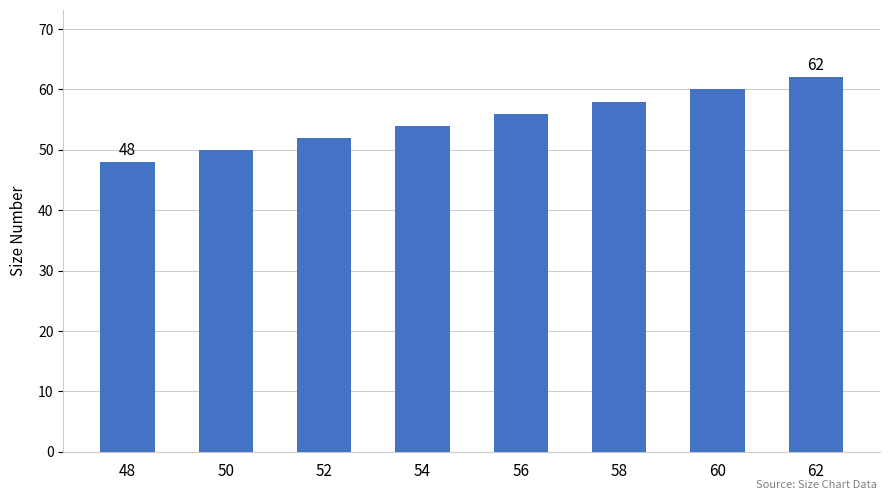

How many values are below 56?

4